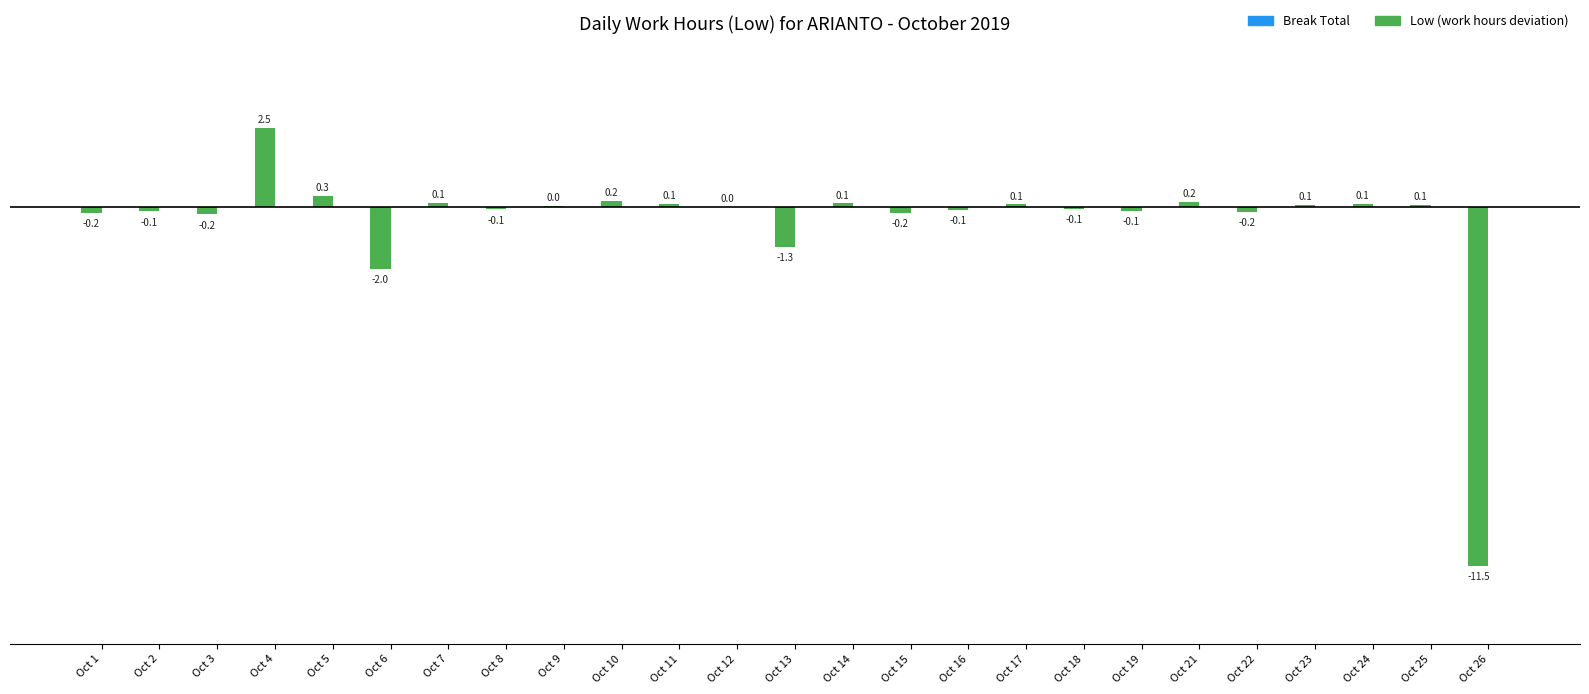

The value at Oct 7 is 0.1. True or false?

True